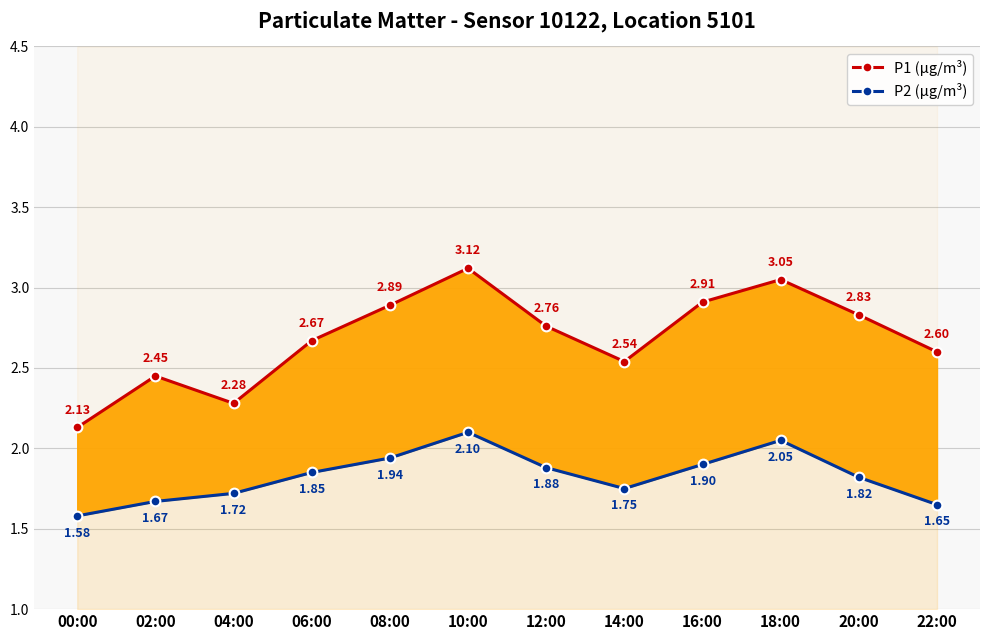

True or false: P1 (µg/m³) and P2 (µg/m³) cross at least once.

False